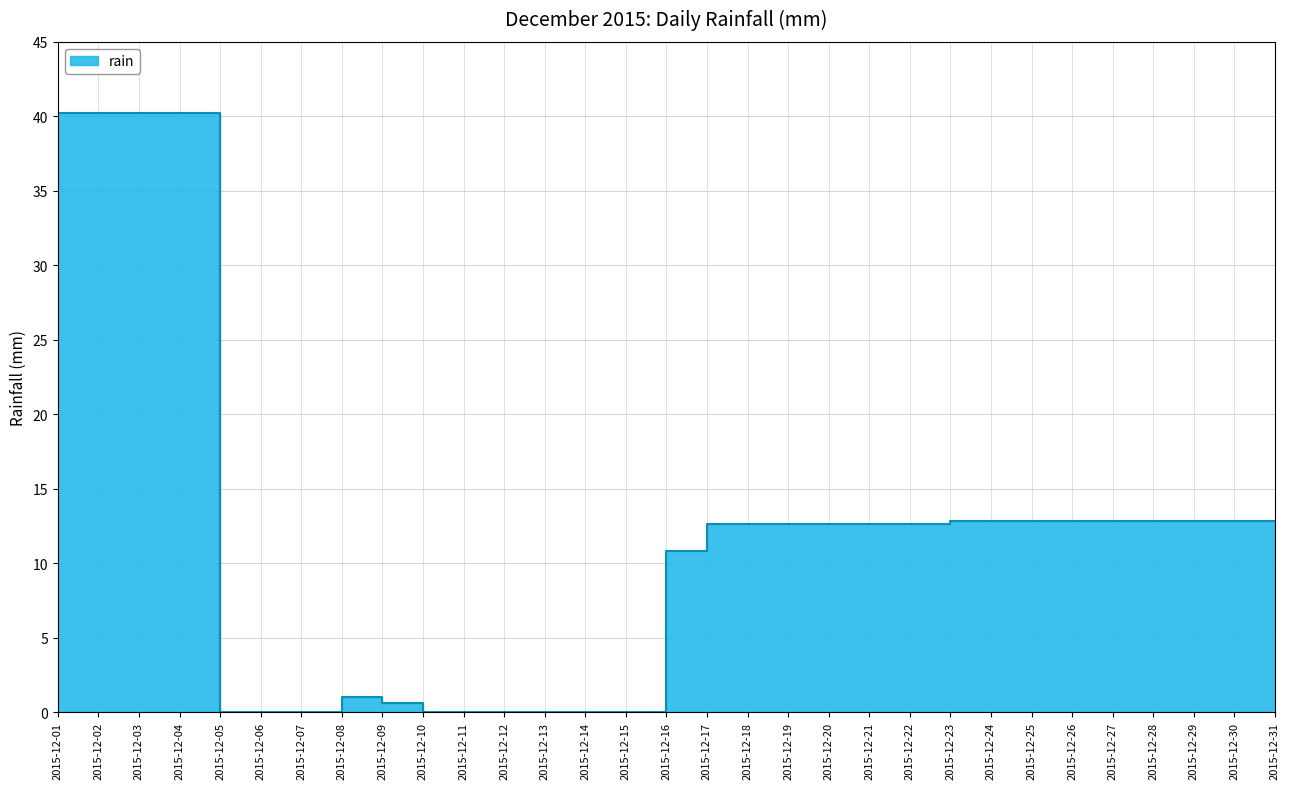

What is the difference between the maximum and minimum values?

40.2